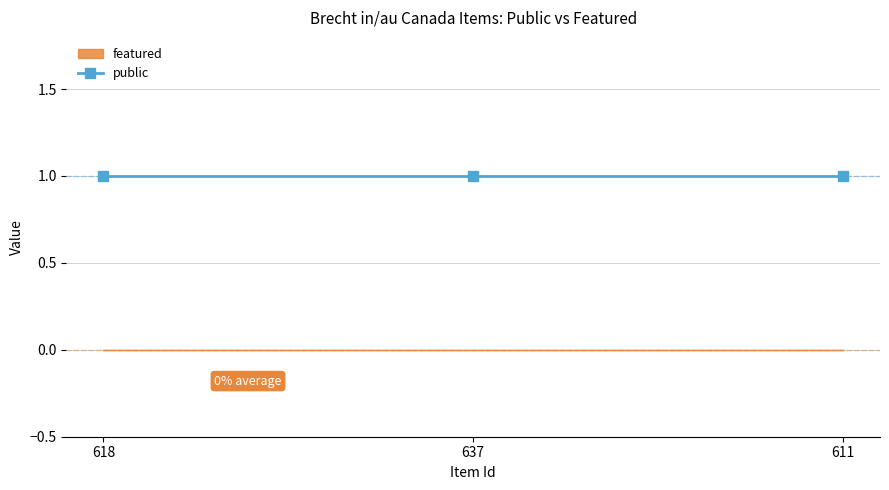

Reading left to right, what are all the values shown in this chart?

public: 618=1	637=1	611=1
featured: 618=0	637=0	611=0